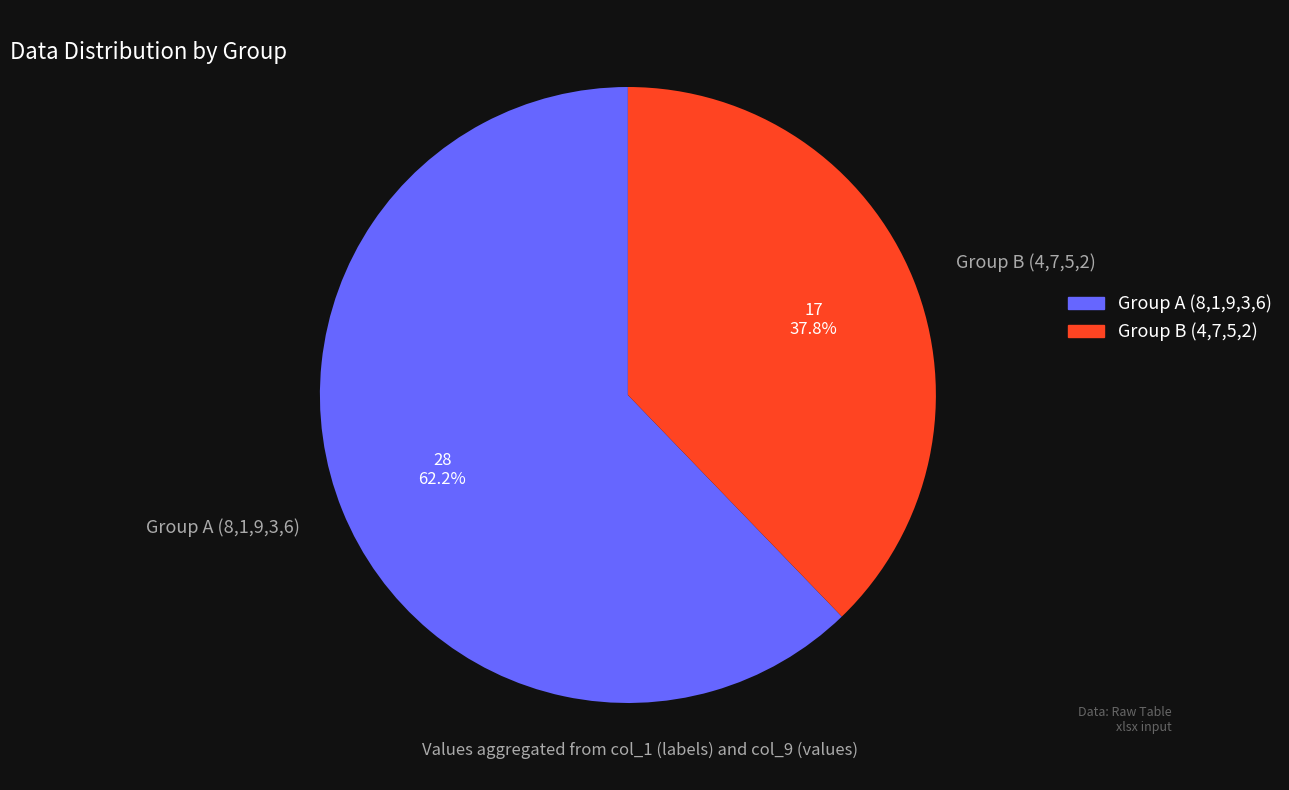

Is there a majority slice in this chart?

Yes